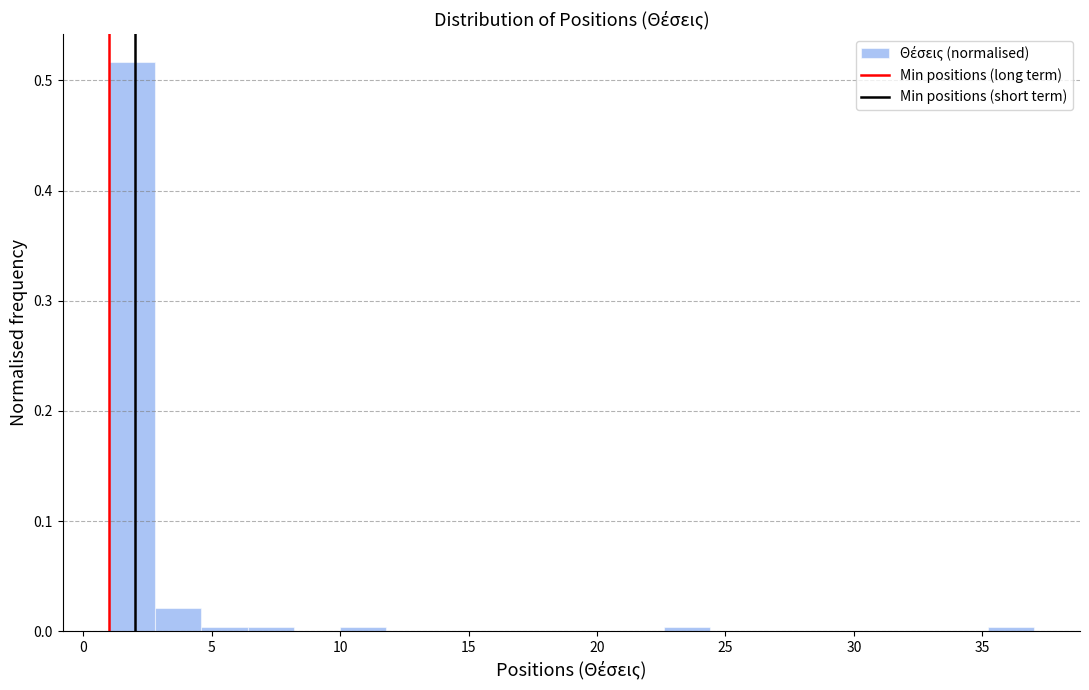

Read against the x-axis, roughly where is the centre of the tallest bar?

2.0